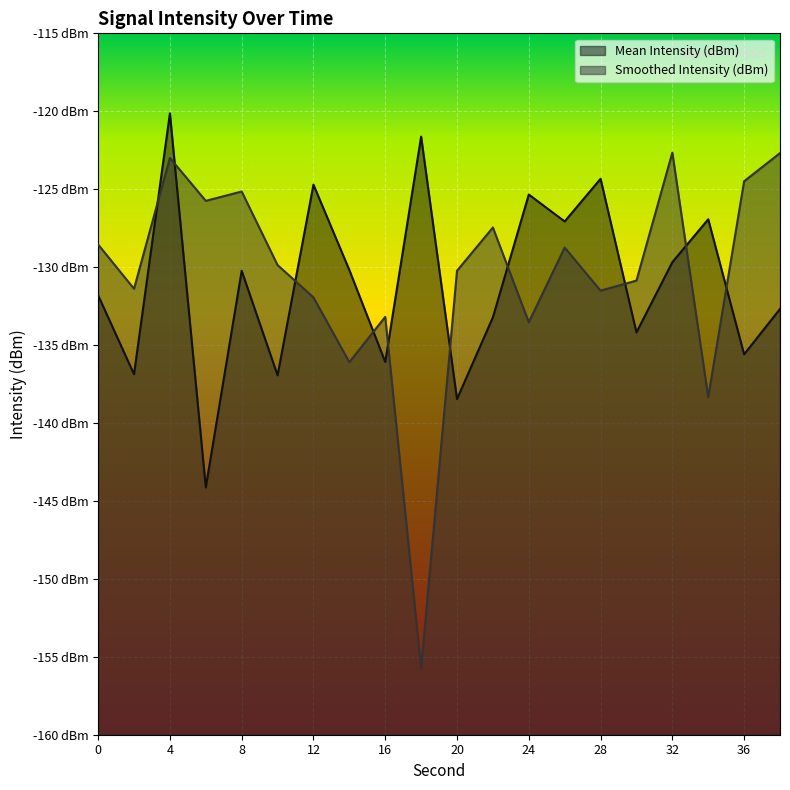

Reading left to right, what are all the values shown in this chart?

Mean Intensity (dBm): 0=-131.8	2=-136.9	4=-120.1	6=-144.1	8=-130.2	10=-136.9	12=-124.7	14=-130.2	16=-136.1	18=-121.6	20=-138.5	22=-133.2	24=-125.3	26=-127.1	28=-124.3	30=-134.2	32=-129.7	34=-126.9	36=-135.6	38=-132.7
Smoothed Intensity (dBm): 0=-128.5	2=-131.4	4=-123.0	6=-125.7	8=-125.1	10=-129.9	12=-131.9	14=-136.1	16=-133.2	18=-155.7	20=-130.2	22=-127.5	24=-133.5	26=-128.7	28=-131.5	30=-130.9	32=-122.7	34=-138.3	36=-124.5	38=-122.7